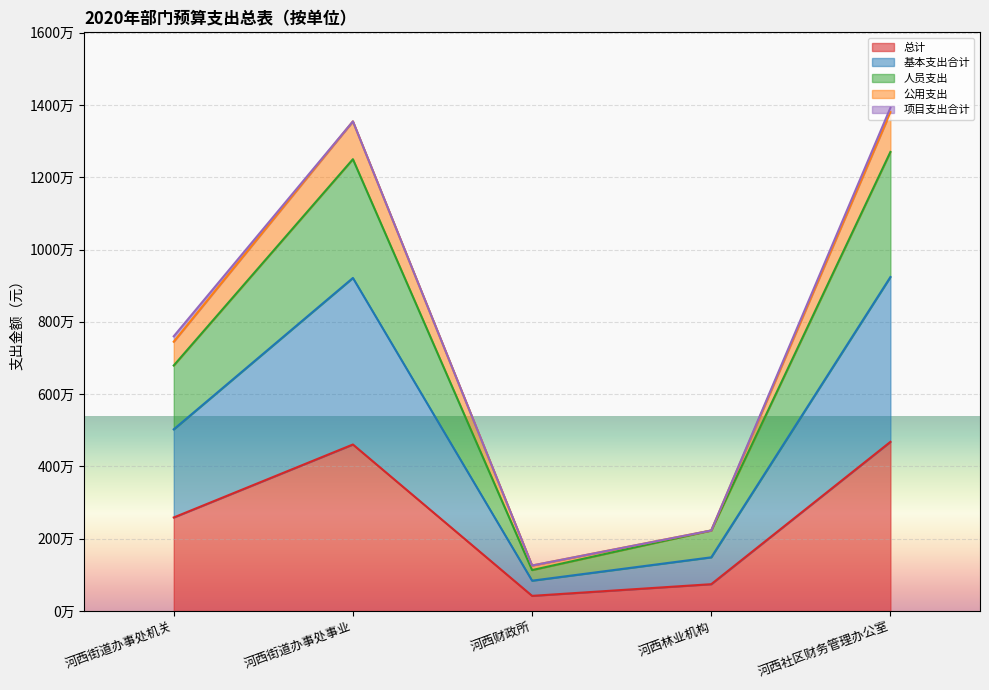

What value does the 公用支出 series have at 河西林业机构?

2228672.6